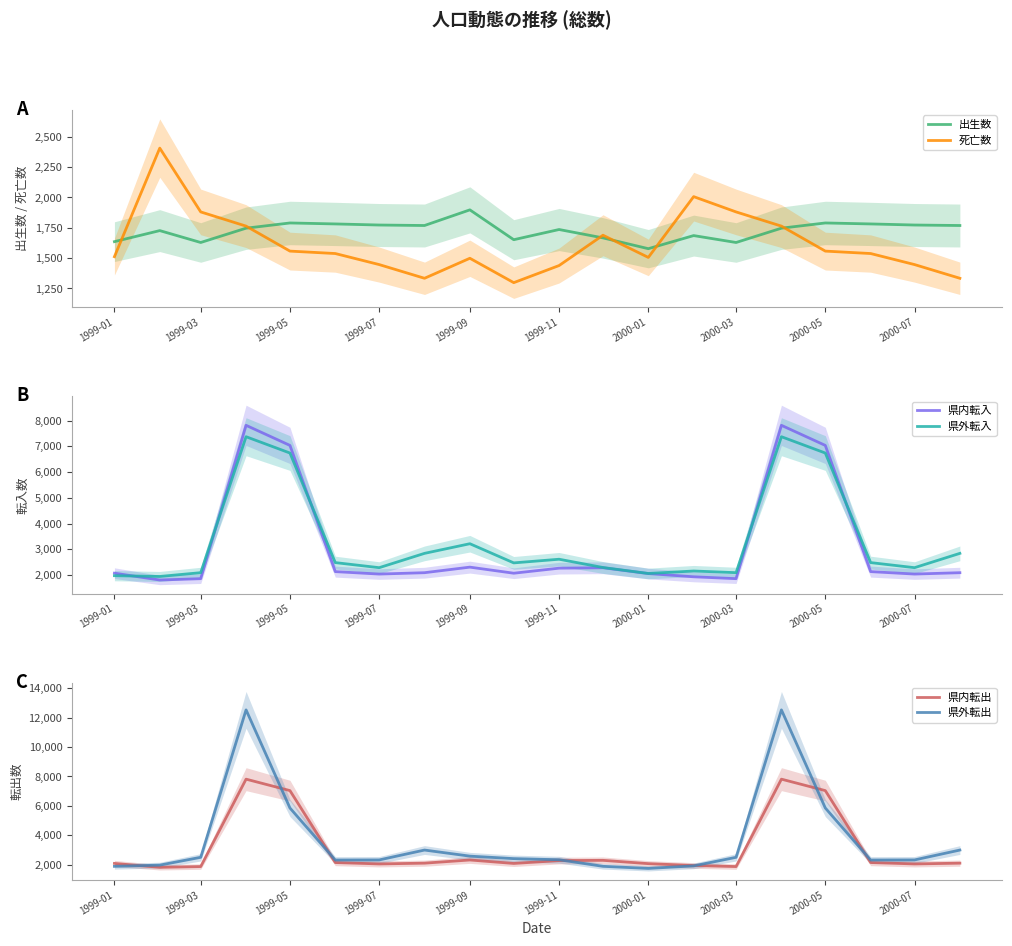

The value of 出生数 at 2000-01 is 1578. True or false?

True